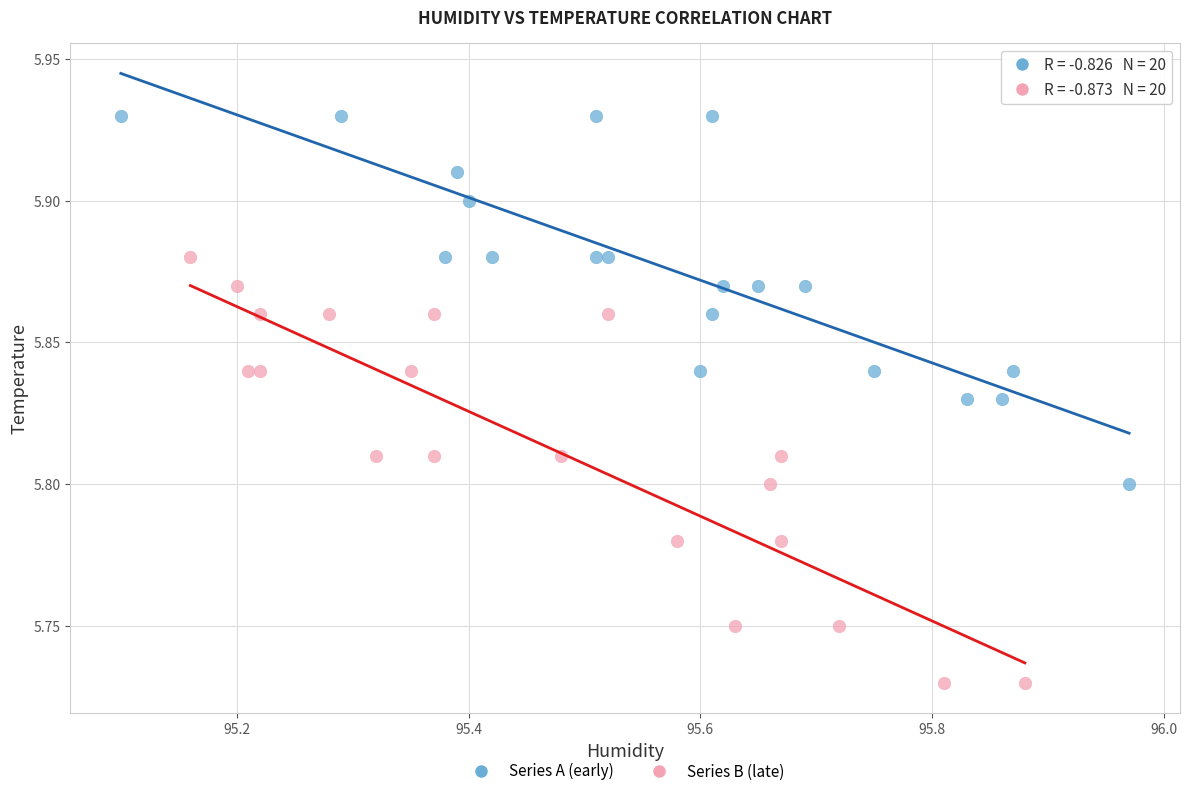

Which series reaches the maximum Y coordinate?

Series A (early)